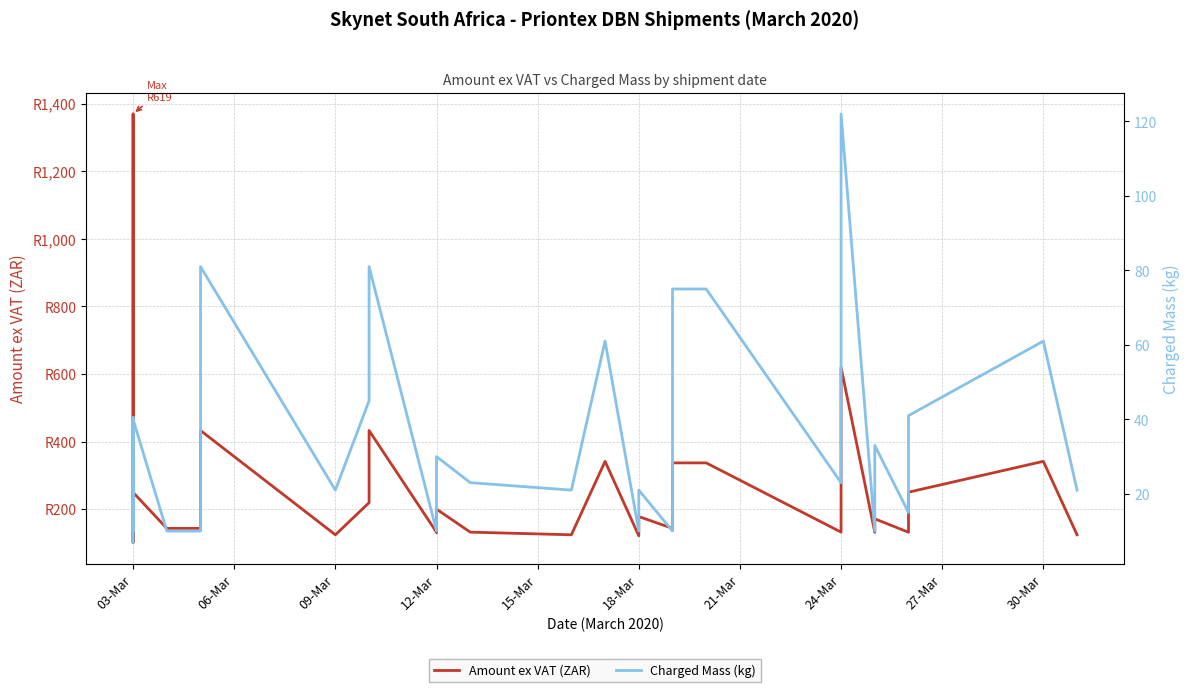

What is the minimum value shown in the chart?

7.0